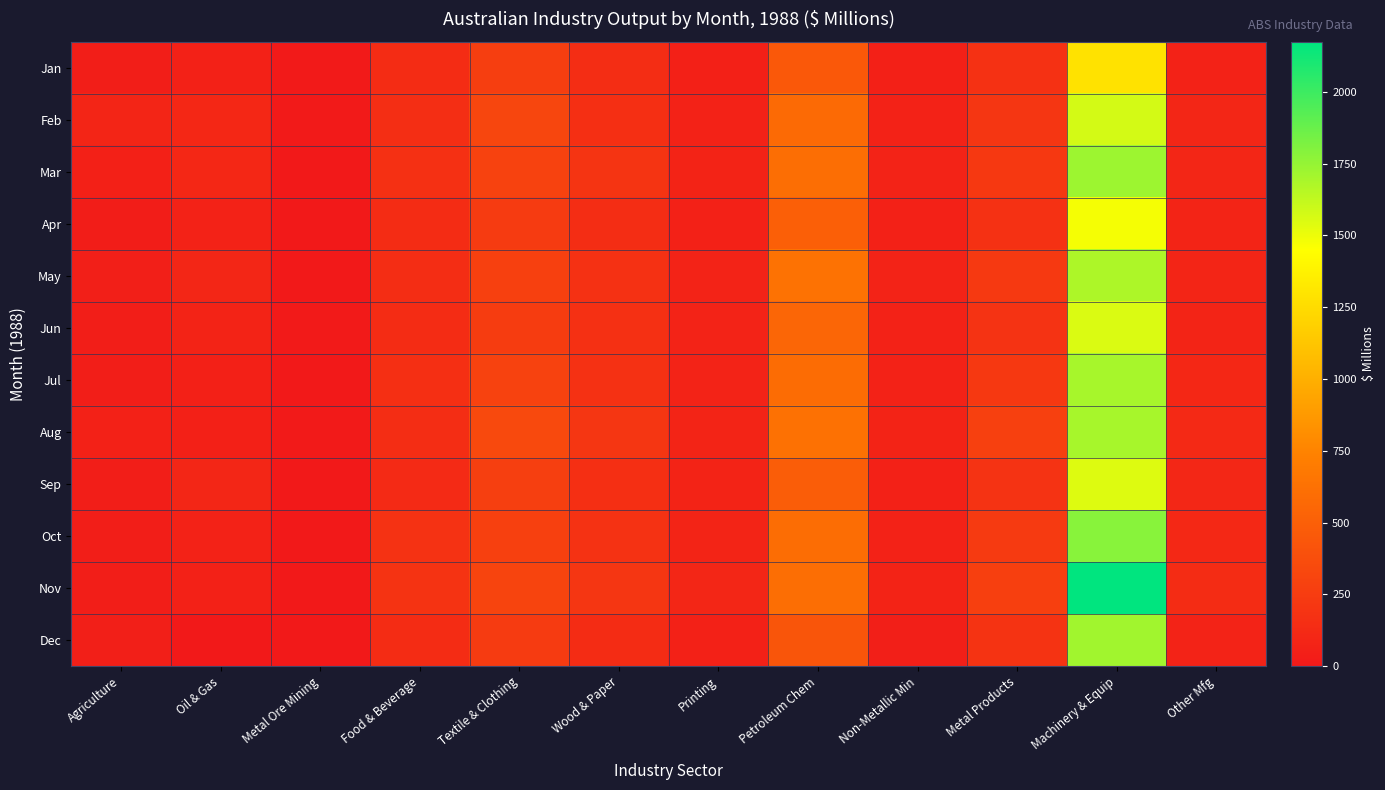

Reading left to right, transcribe all the data shown in this chart.

Jan: Agriculture=37	Oil & Gas=56	Metal Ore Mining=9	Food & Beverage=132	Textile & Clothing=260	Wood & Paper=145	Printing=51	Petroleum Chem=451	Non-Metallic Min=53	Metal Products=172	Machinery & Equip=1285	Other Mfg=66
Feb: Agriculture=85	Oil & Gas=105	Metal Ore Mining=10	Food & Beverage=151	Textile & Clothing=320	Wood & Paper=161	Printing=64	Petroleum Chem=581	Non-Metallic Min=64	Metal Products=206	Machinery & Equip=1576	Other Mfg=93
Mar: Agriculture=50	Oil & Gas=104	Metal Ore Mining=0	Food & Beverage=162	Textile & Clothing=297	Wood & Paper=193	Printing=73	Petroleum Chem=607	Non-Metallic Min=70	Metal Products=222	Machinery & Equip=1728	Other Mfg=90
Apr: Agriculture=33	Oil & Gas=65	Metal Ore Mining=0	Food & Beverage=132	Textile & Clothing=241	Wood & Paper=145	Printing=58	Petroleum Chem=499	Non-Metallic Min=60	Metal Products=174	Machinery & Equip=1477	Other Mfg=80
May: Agriculture=43	Oil & Gas=93	Metal Ore Mining=1	Food & Beverage=145	Textile & Clothing=278	Wood & Paper=172	Printing=68	Petroleum Chem=631	Non-Metallic Min=68	Metal Products=231	Machinery & Equip=1680	Other Mfg=86
Jun: Agriculture=38	Oil & Gas=74	Metal Ore Mining=8	Food & Beverage=135	Textile & Clothing=252	Wood & Paper=166	Printing=70	Petroleum Chem=552	Non-Metallic Min=66	Metal Products=186	Machinery & Equip=1551	Other Mfg=82
Jul: Agriculture=42	Oil & Gas=54	Metal Ore Mining=1	Food & Beverage=158	Textile & Clothing=294	Wood & Paper=174	Printing=68	Petroleum Chem=594	Non-Metallic Min=67	Metal Products=223	Machinery & Equip=1699	Other Mfg=104
Aug: Agriculture=61	Oil & Gas=54	Metal Ore Mining=8	Food & Beverage=144	Textile & Clothing=341	Wood & Paper=206	Printing=79	Petroleum Chem=628	Non-Metallic Min=74	Metal Products=278	Machinery & Equip=1699	Other Mfg=118
Sep: Agriculture=35	Oil & Gas=94	Metal Ore Mining=2	Food & Beverage=126	Textile & Clothing=271	Wood & Paper=161	Printing=73	Petroleum Chem=487	Non-Metallic Min=61	Metal Products=183	Machinery & Equip=1546	Other Mfg=101
Oct: Agriculture=37	Oil & Gas=64	Metal Ore Mining=4	Food & Beverage=179	Textile & Clothing=277	Wood & Paper=176	Printing=80	Petroleum Chem=596	Non-Metallic Min=66	Metal Products=235	Machinery & Equip=1788	Other Mfg=110
Nov: Agriculture=38	Oil & Gas=63	Metal Ore Mining=3	Food & Beverage=188	Textile & Clothing=308	Wood & Paper=206	Printing=91	Petroleum Chem=605	Non-Metallic Min=76	Metal Products=272	Machinery & Equip=2175	Other Mfg=140
Dec: Agriculture=45	Oil & Gas=4	Metal Ore Mining=1	Food & Beverage=136	Textile & Clothing=240	Wood & Paper=138	Printing=56	Petroleum Chem=427	Non-Metallic Min=46	Metal Products=189	Machinery & Equip=1715	Other Mfg=72